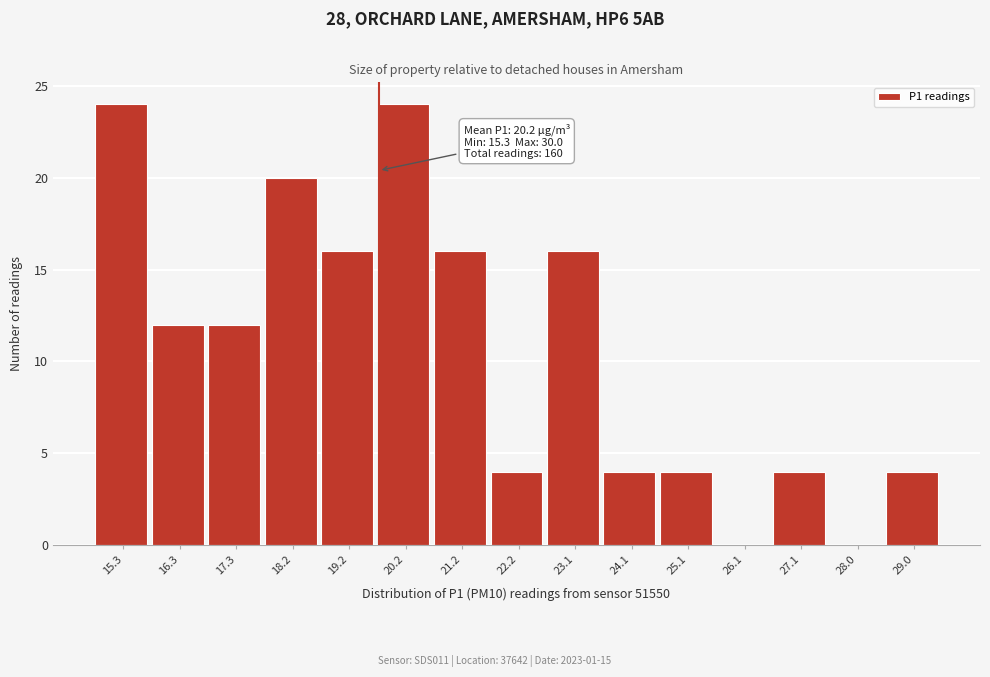

Reading right to left, what are all the values shown in this chart?

29.0=4	28.0=0	27.1=4	26.1=0	25.1=4	24.1=4	23.1=16	22.2=4	21.2=16	20.2=24	19.2=16	18.2=20	17.3=12	16.3=12	15.3=24